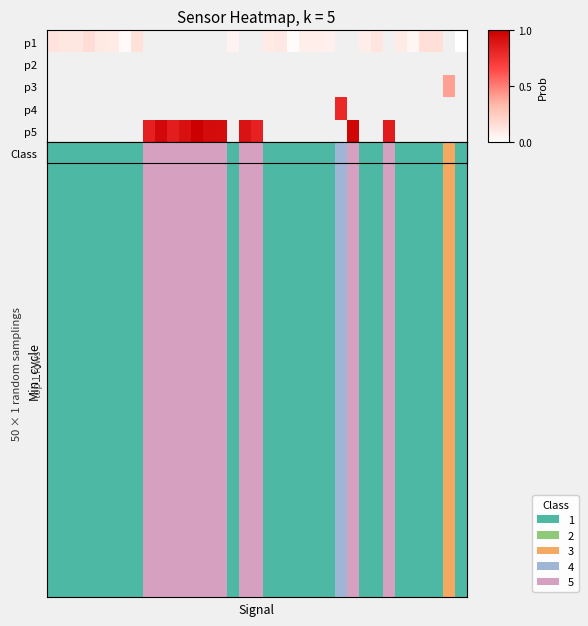

The value of row_4 at 28 is 0.9. True or false?

True